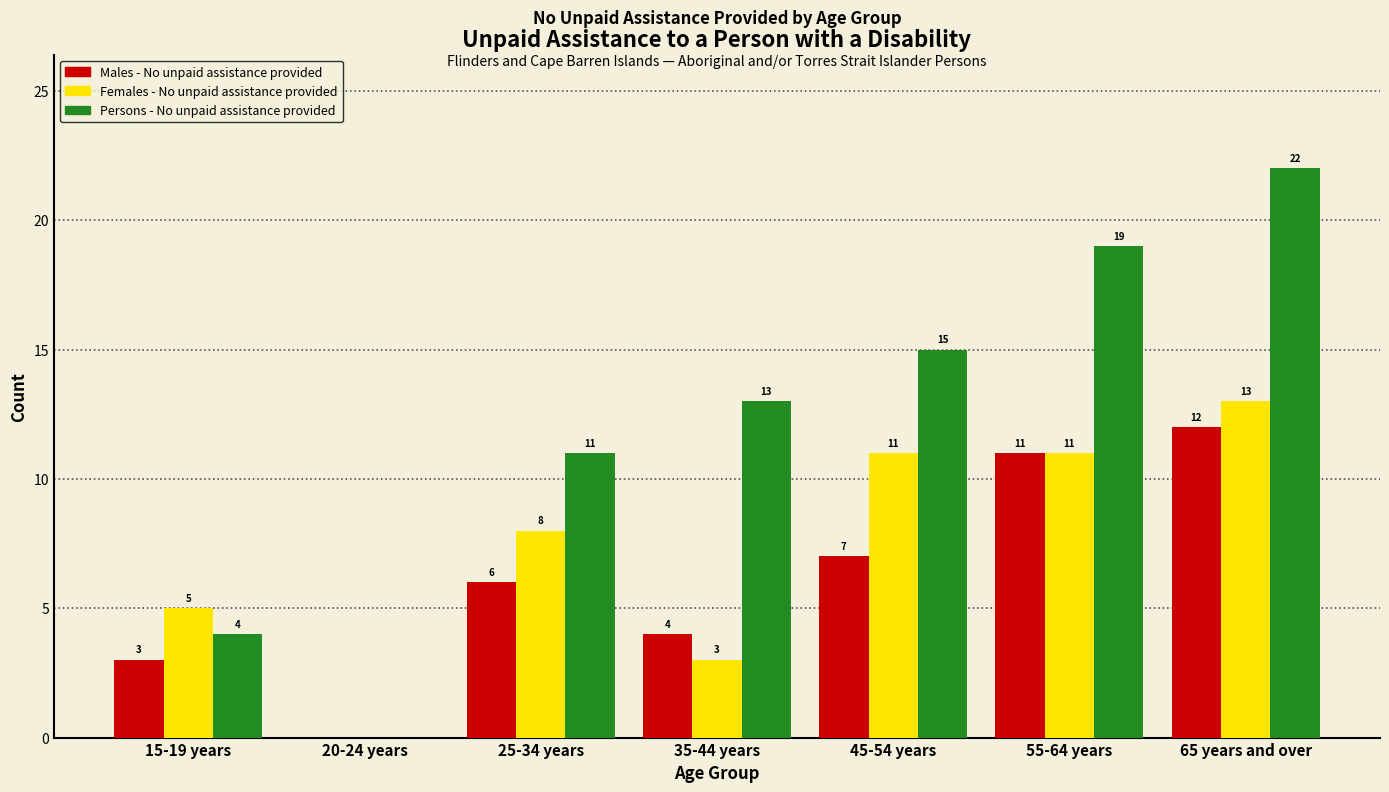

Reading left to right, what are all the values shown in this chart?

Males - No unpaid assistance provided: 15-19 years=3	20-24 years=0	25-34 years=6	35-44 years=4	45-54 years=7	55-64 years=11	65 years and over=12
Females - No unpaid assistance provided: 15-19 years=5	20-24 years=0	25-34 years=8	35-44 years=3	45-54 years=11	55-64 years=11	65 years and over=13
Persons - No unpaid assistance provided: 15-19 years=4	20-24 years=0	25-34 years=11	35-44 years=13	45-54 years=15	55-64 years=19	65 years and over=22